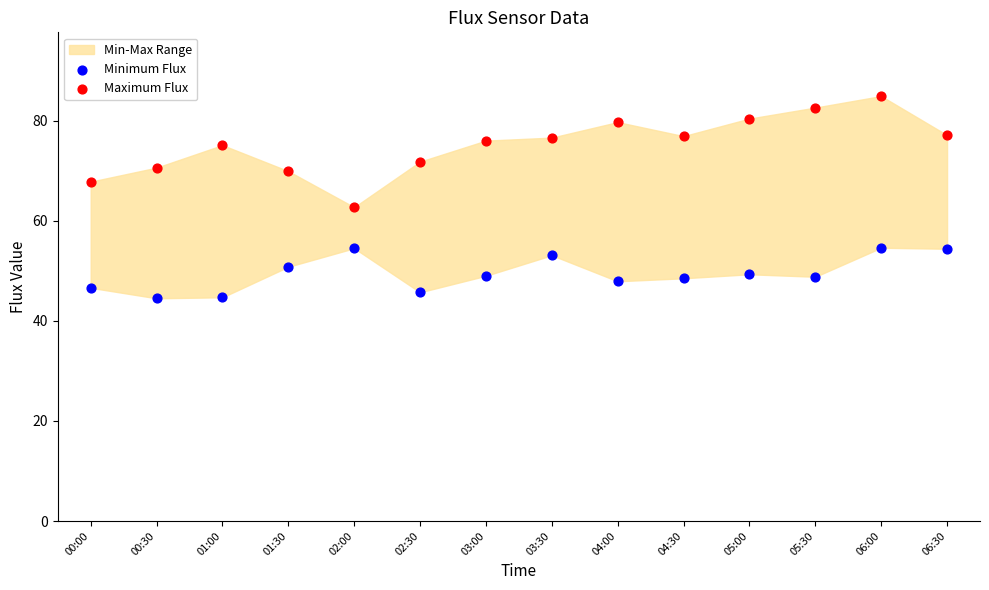

Which series reaches the maximum Y coordinate?

Maximum Flux